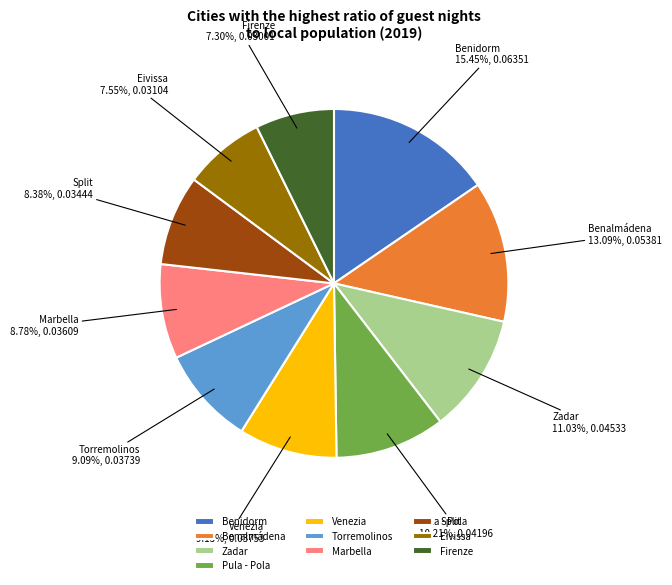

Which category has the biggest portion of the pie?

Benidorm